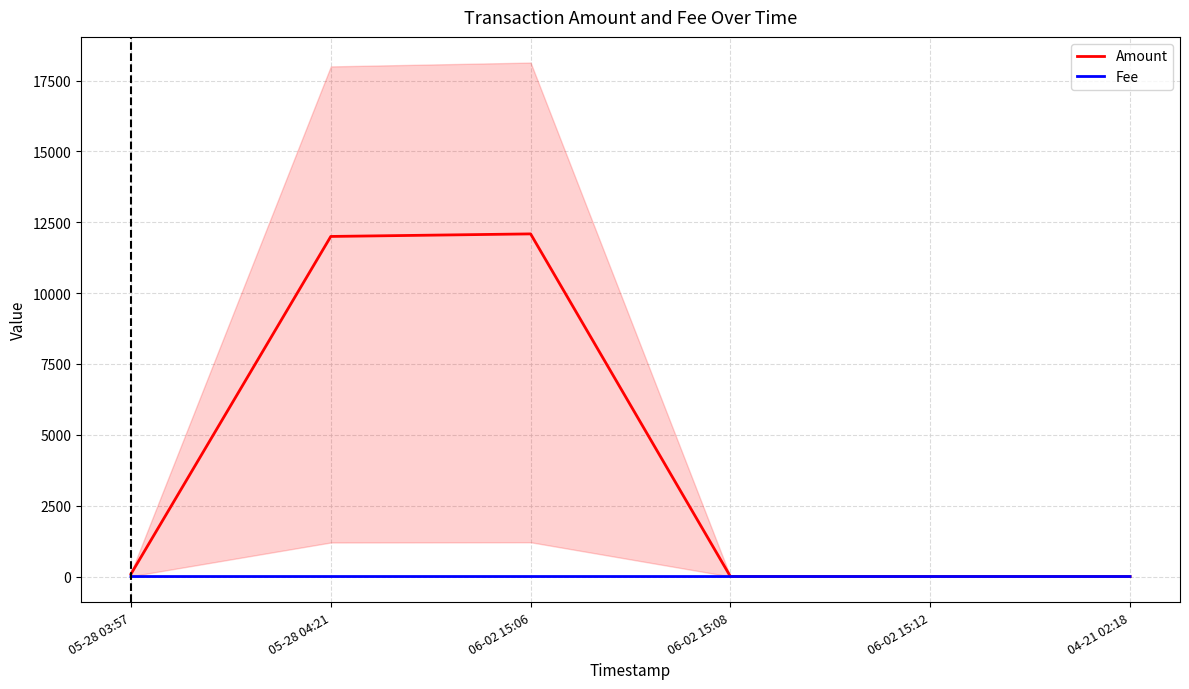

What is the average value of the Fee series?

0.1